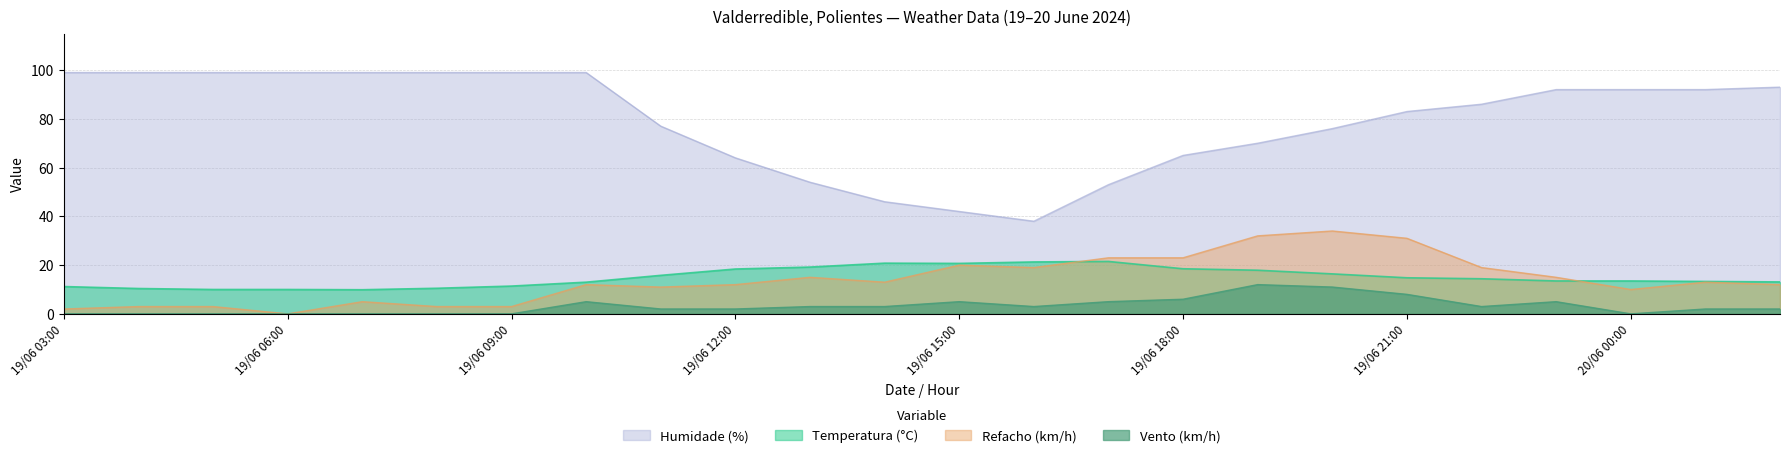

List the labels in order of Humidade (%) value, largest first.

19/06 03:00, 19/06 04:00, 19/06 05:00, 19/06 06:00, 19/06 07:00, 19/06 08:00, 19/06 09:00, 19/06 10:00, 20/06 02:00, 19/06 23:00, 20/06 00:00, 20/06 01:00, 19/06 22:00, 19/06 21:00, 19/06 11:00, 19/06 20:00, 19/06 19:00, 19/06 18:00, 19/06 12:00, 19/06 13:00, 19/06 17:00, 19/06 14:00, 19/06 15:00, 19/06 16:00